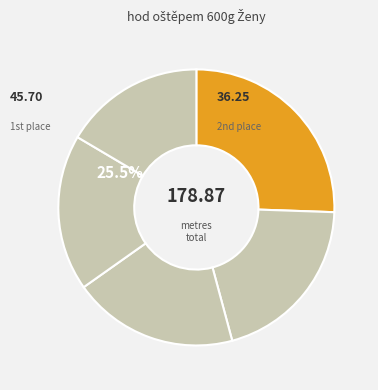

Is there a majority slice in this chart?

No